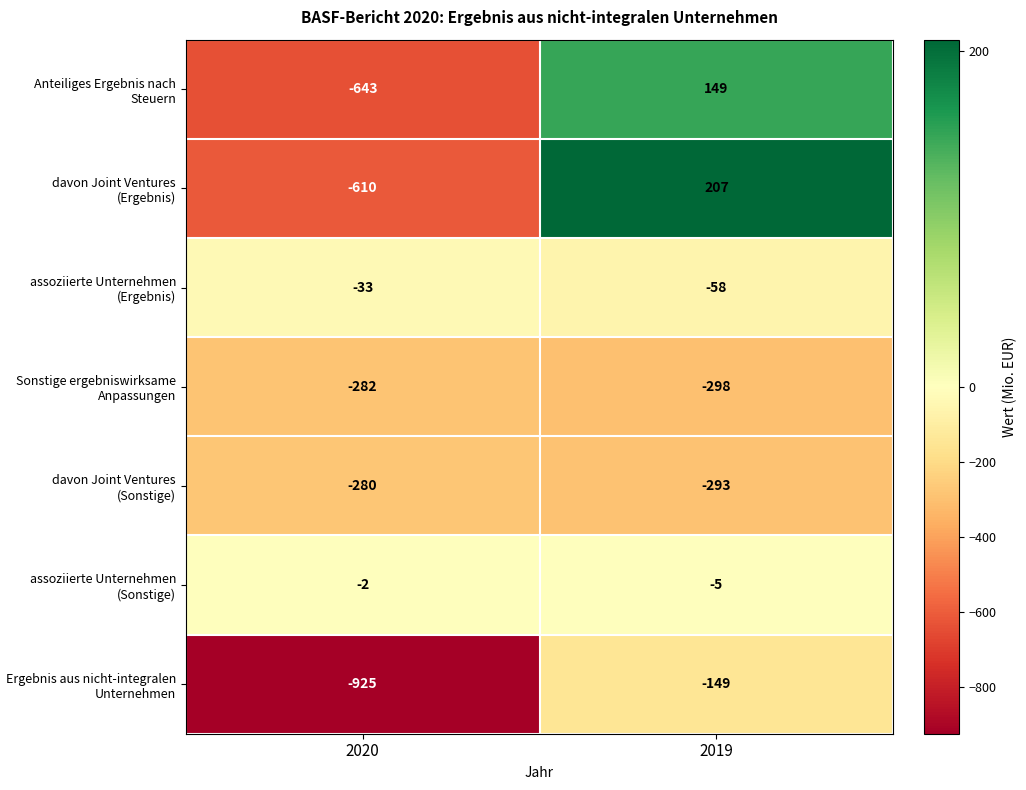

Which series has the largest total across all categories?

assoziierte Unternehmen (Sonstige)